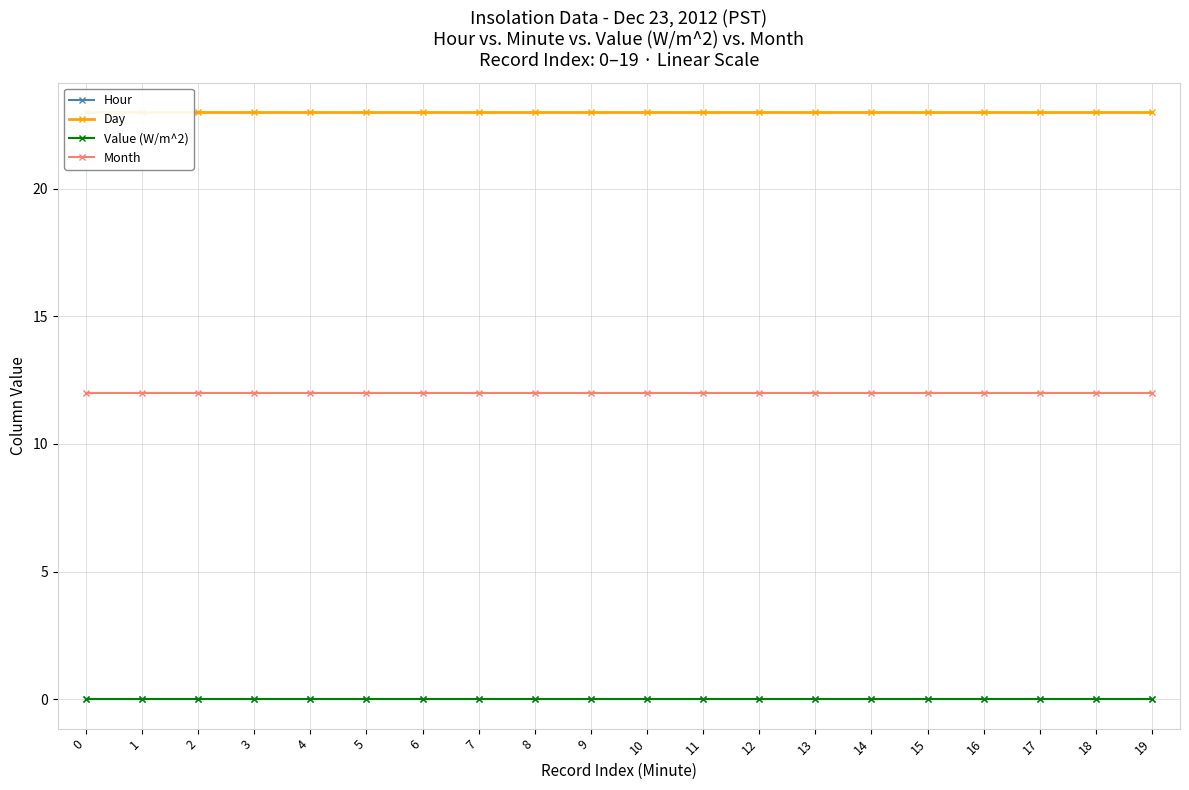

At 18, list the series in order from smallest to largest.

Hour, Value (W/m^2), Month, Day